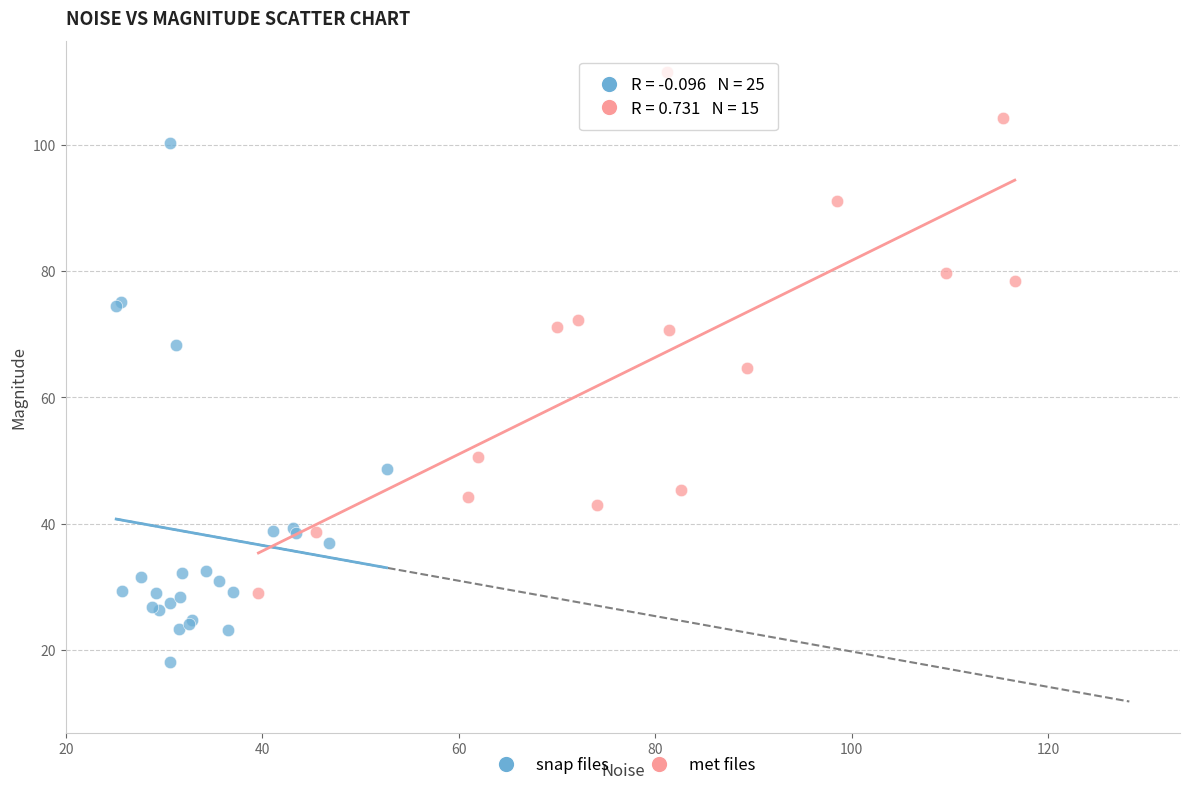

Which series contains the highest Y value?

met files